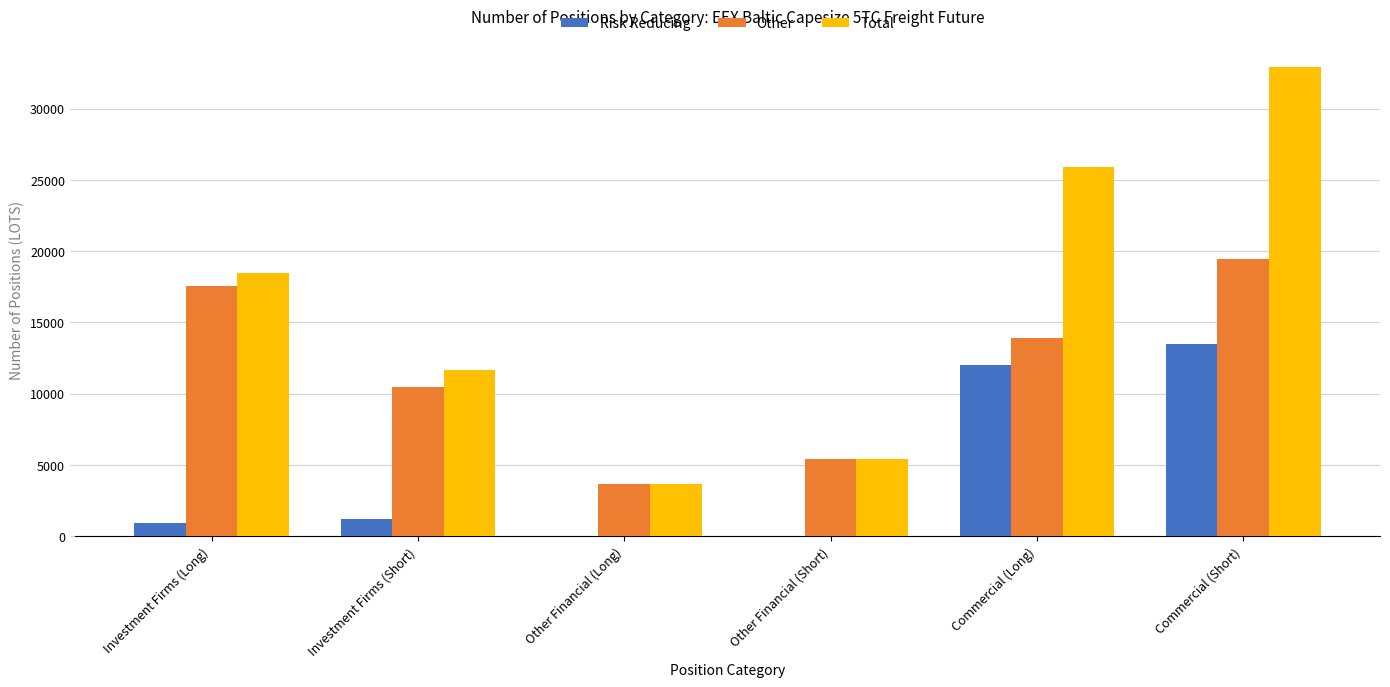

What is the sum of all Risk Reducing values?

27715.9